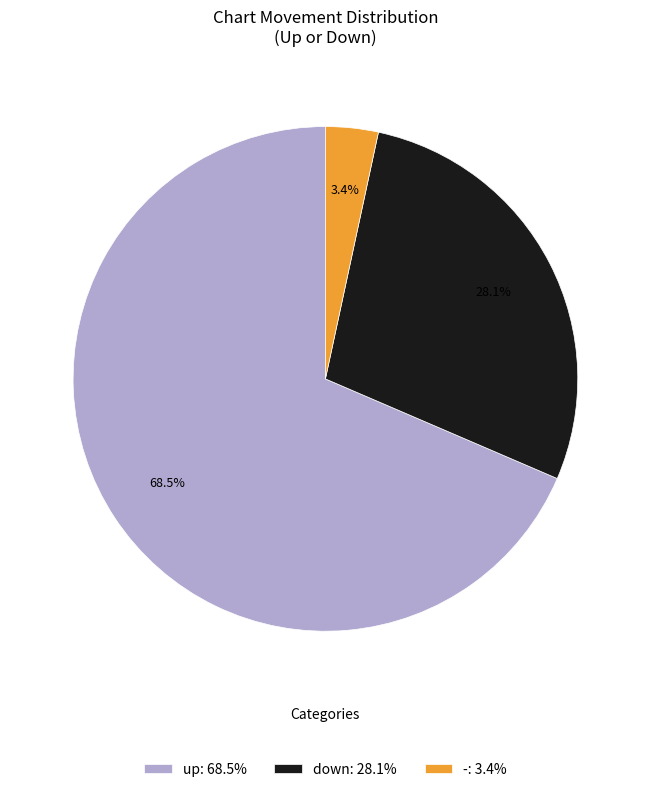

What percentage is NOT represented by down?

71.9%